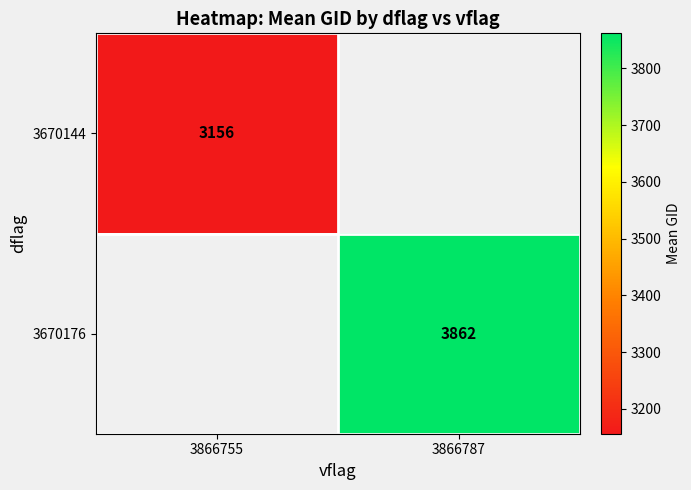

Is the value of 3670176 at 3866787 greater than the value of 3670144 at 3866755?

Yes